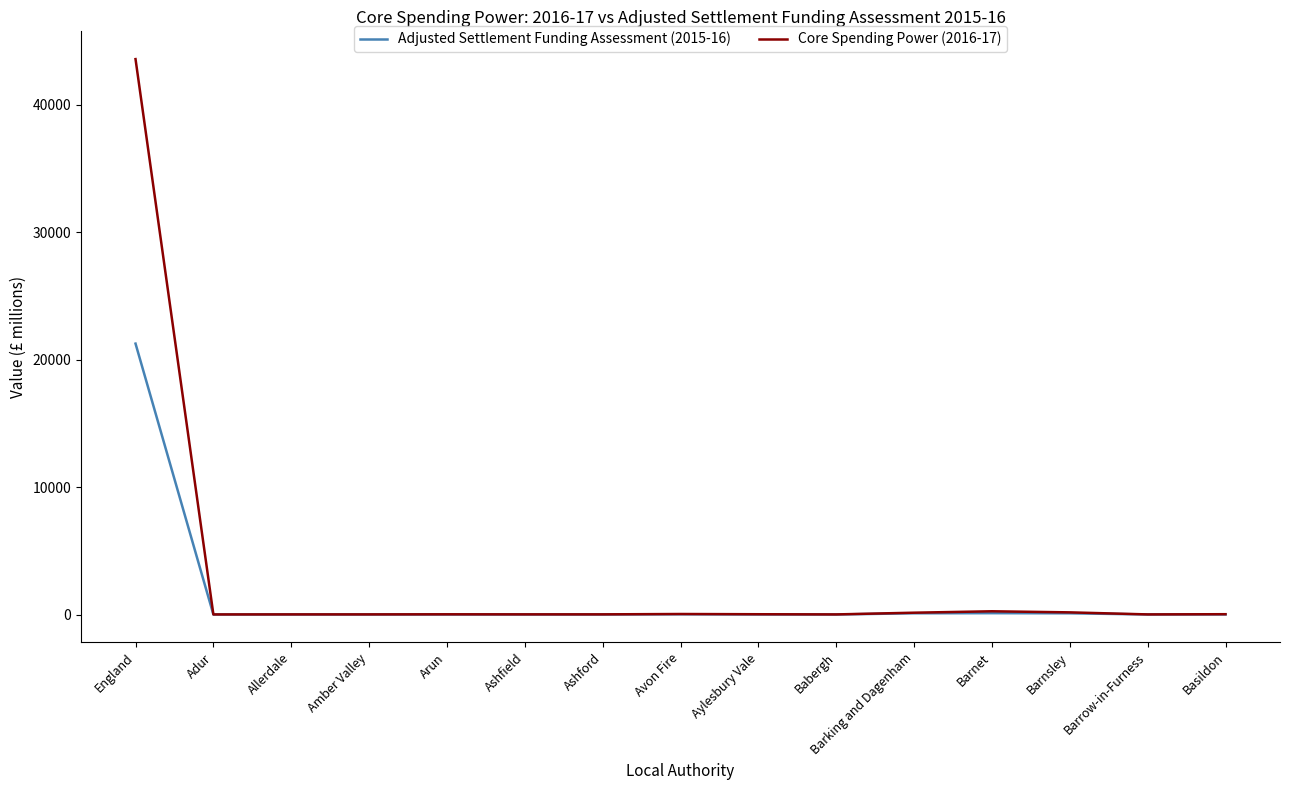

What is the difference between the maximum and minimum values in the Core Spending Power (2016-17) series?

43555.3